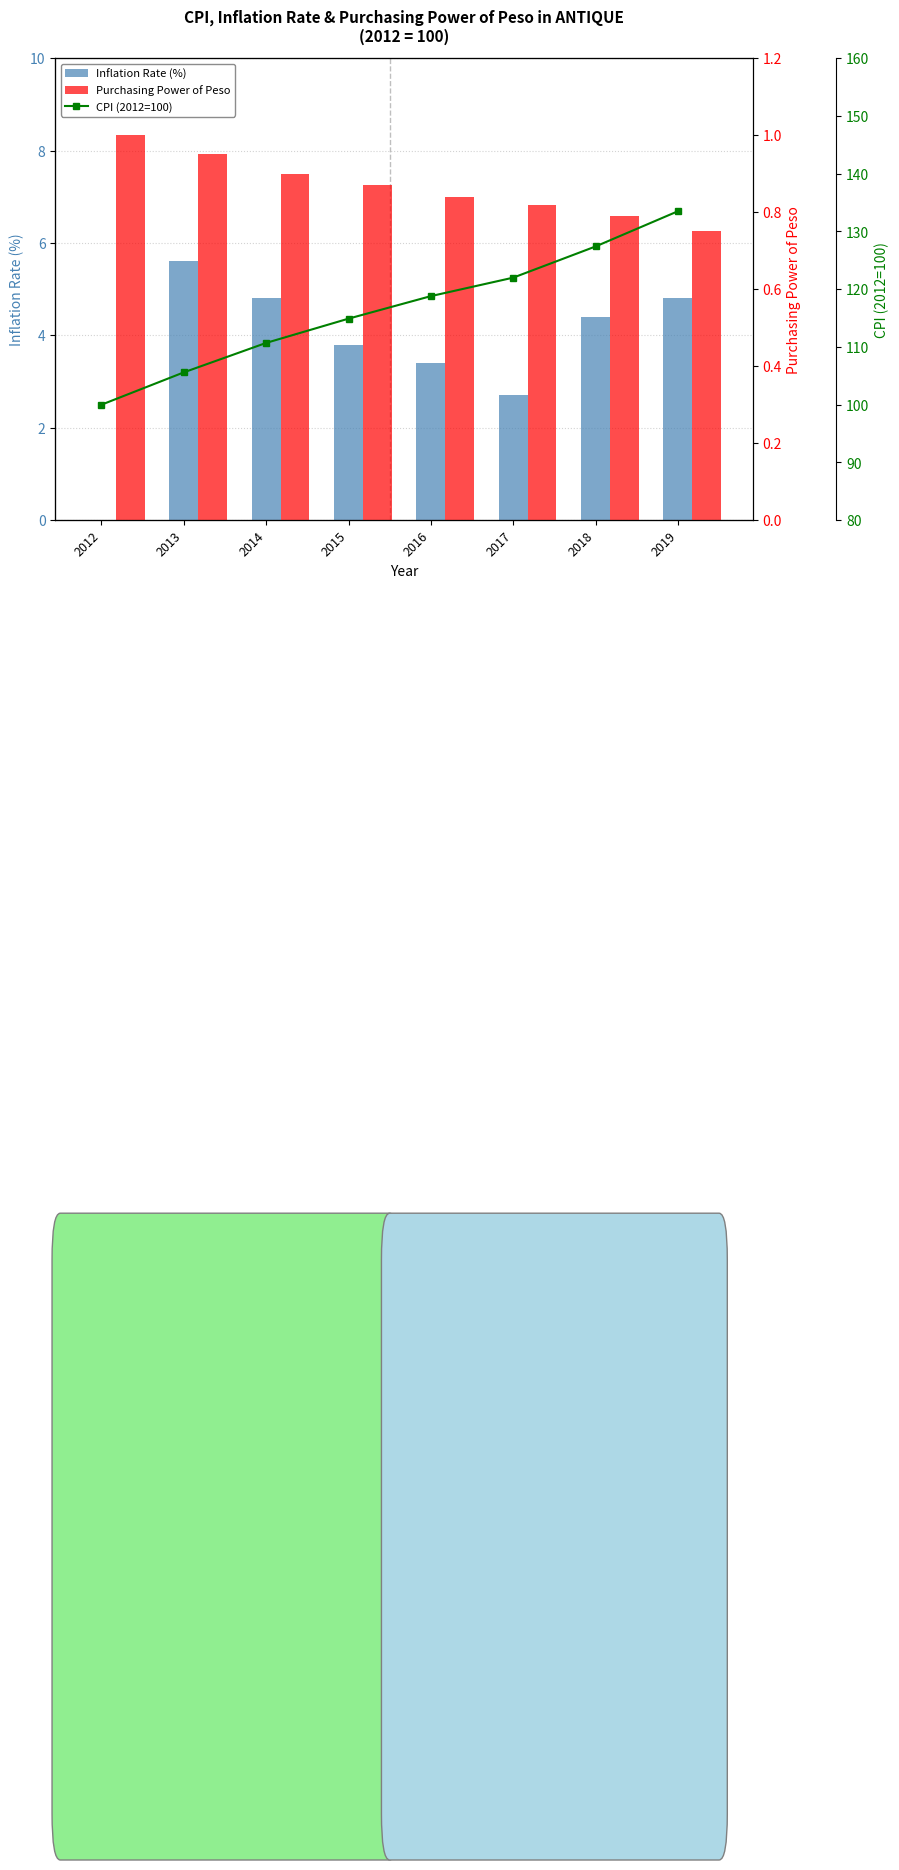

Which series has the largest total across all categories?

CPI (2012=100)